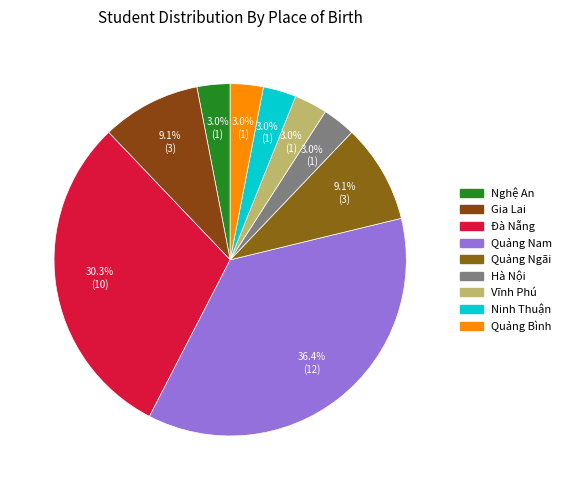

How many slices are in this pie chart?

9